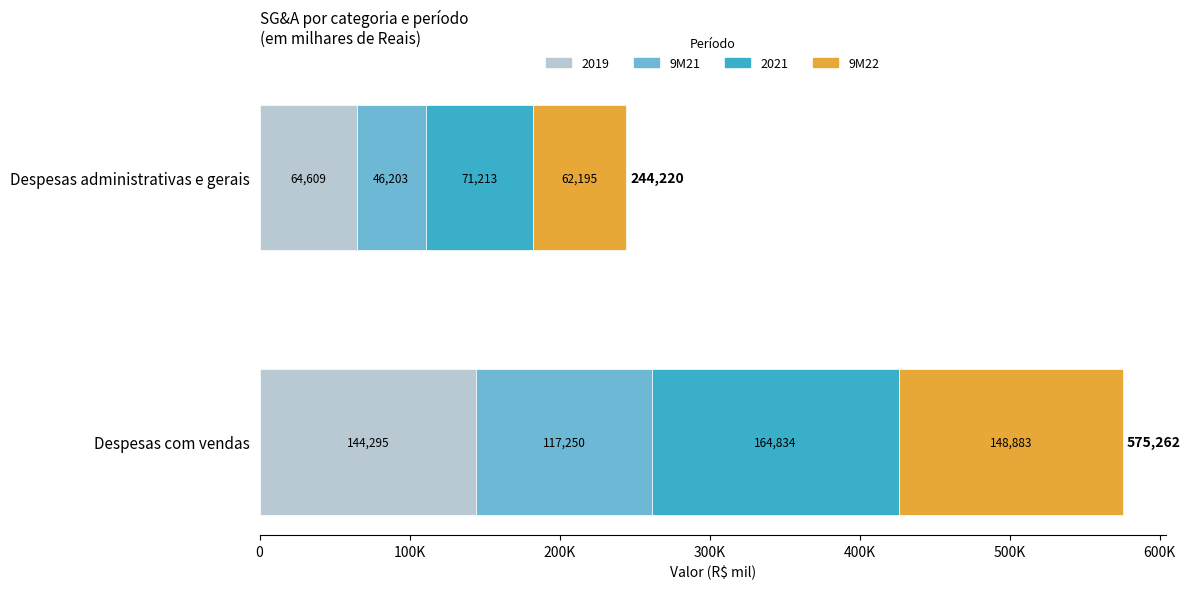

Between 0 and 1, which series saw the biggest shift?

2021